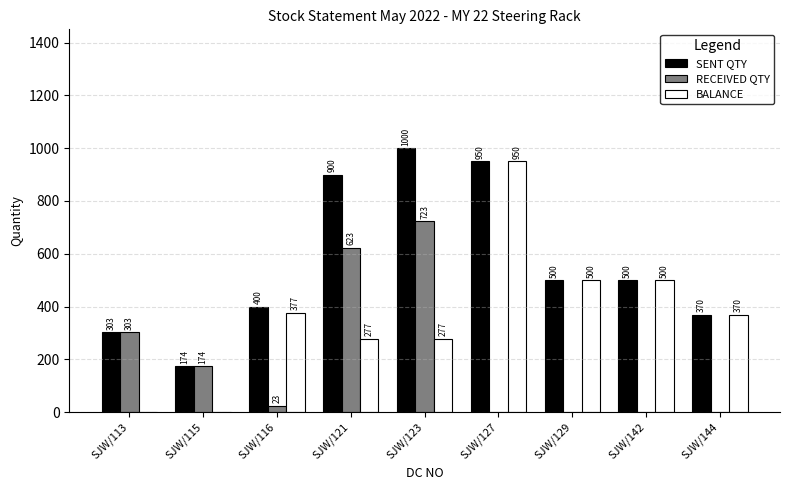

Is it true that BALANCE equals 277 at SJW/123?

True